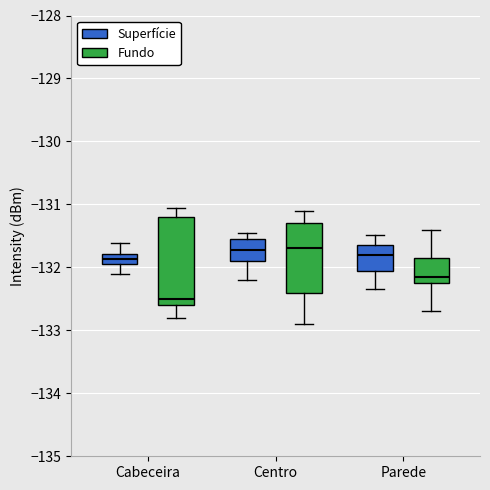

How many series are shown in this chart?

2